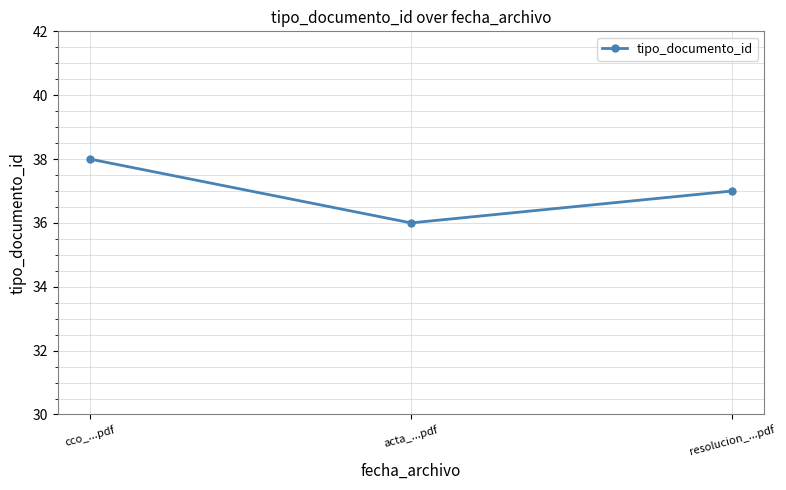

Does the chart display data point markers on the line(s)?

Yes